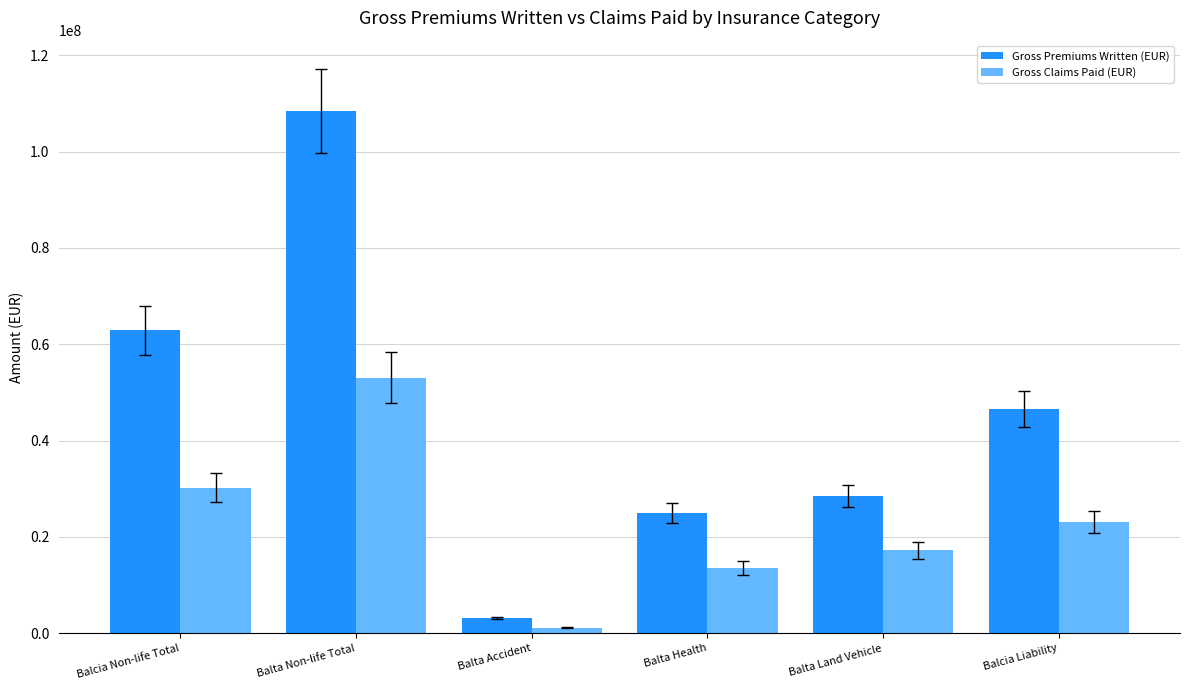

What is the difference between the highest and lowest values at Balta Land Vehicle?

11311433